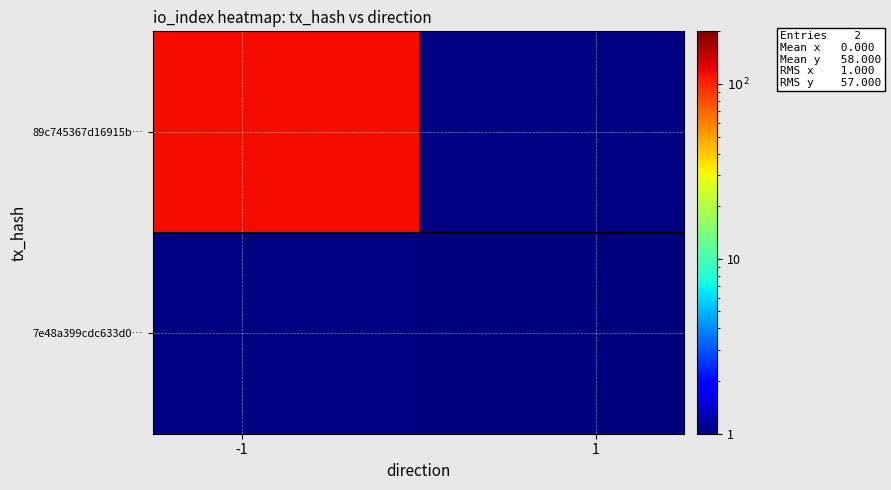

List the series in order of their peak value, highest first.

89c745367d16915b…, 7e48a399cdc633d0…